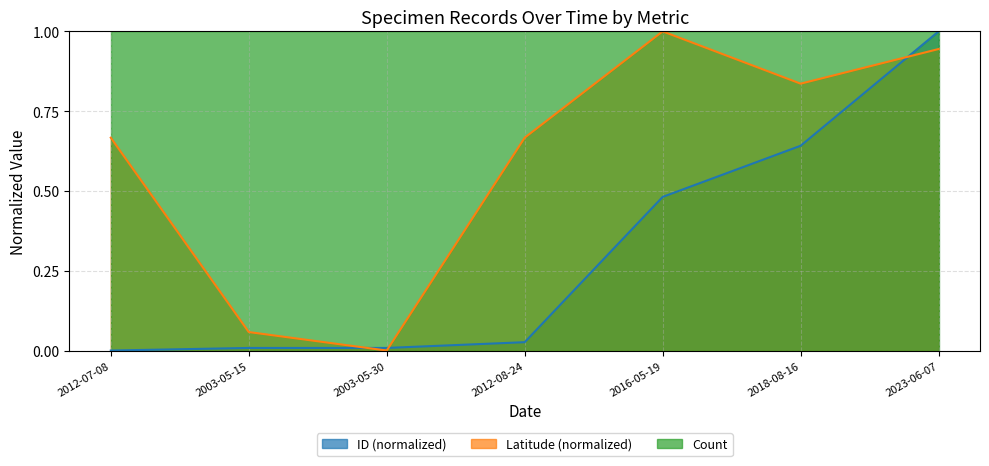

How many lines are shown in the chart?

3